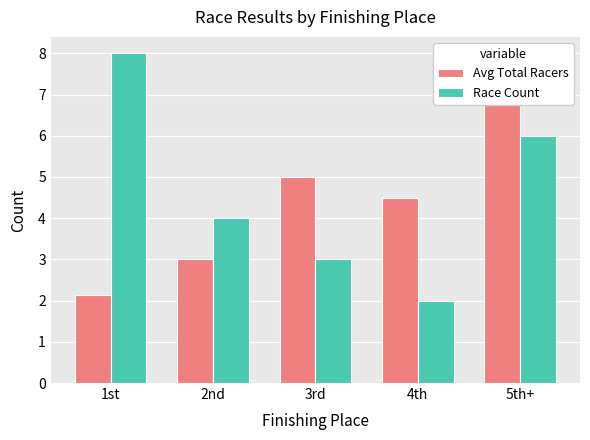

What is the label of the 1st bar from the left?

1st